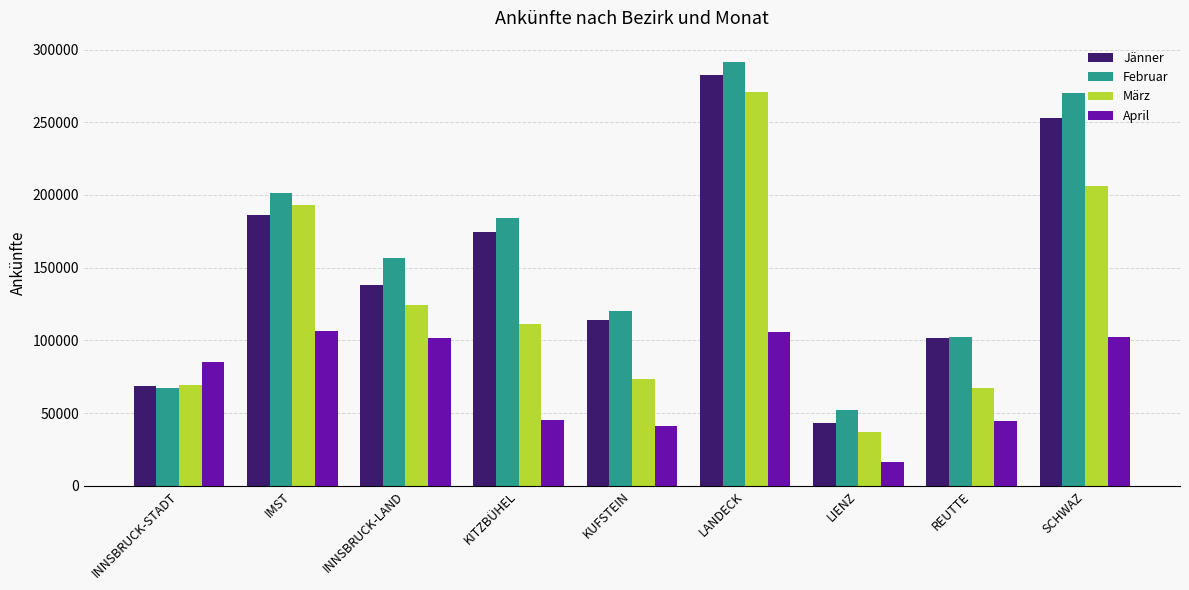

What value does the März series have at KITZBÜHEL, to the nearest 50?

111400